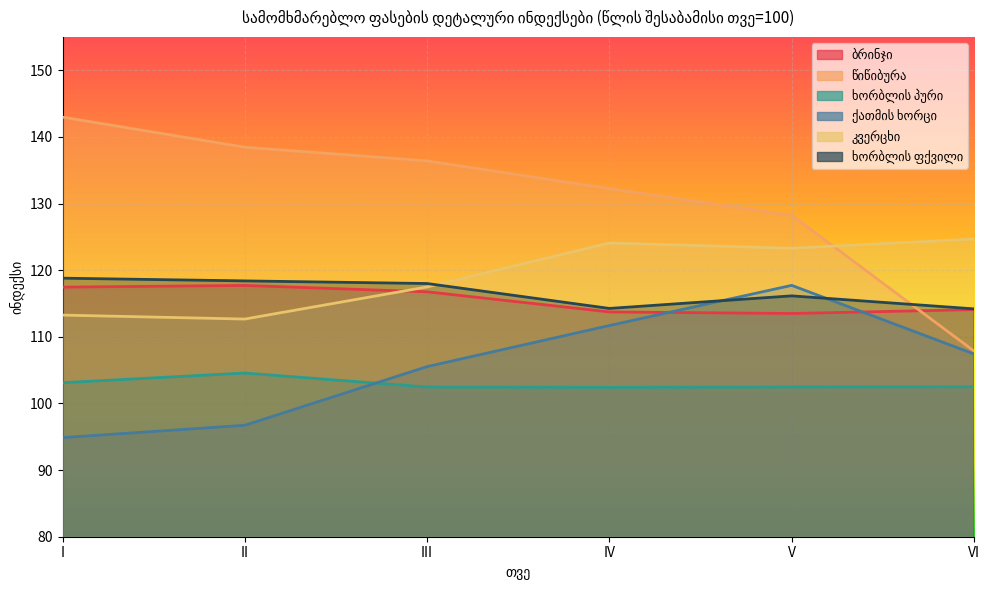

What is the difference between the წიწიბურა values at V and IV?

4.0